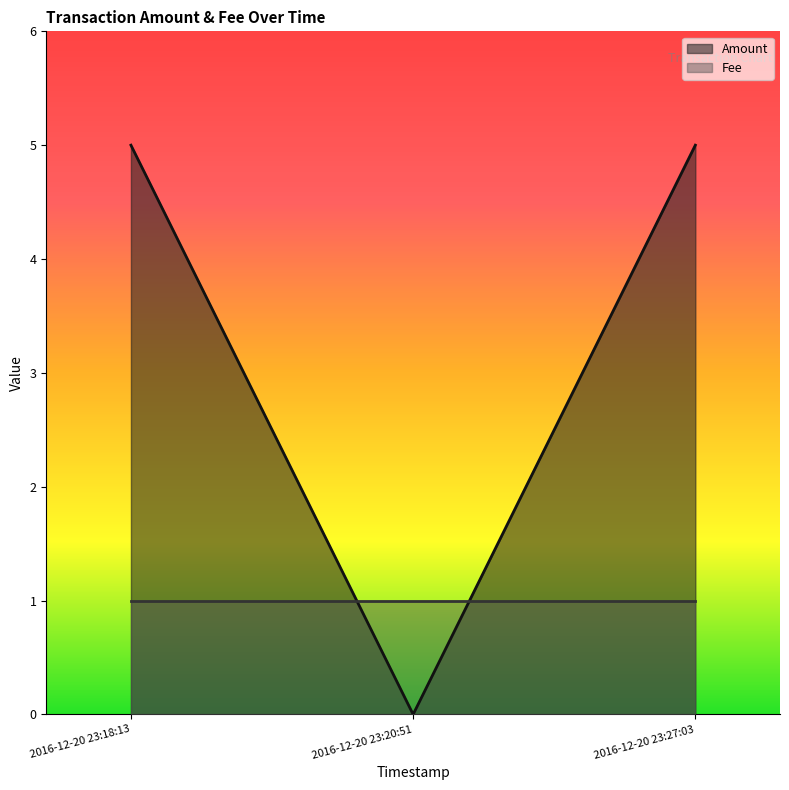

Count the values in the range 0 to 5.

3